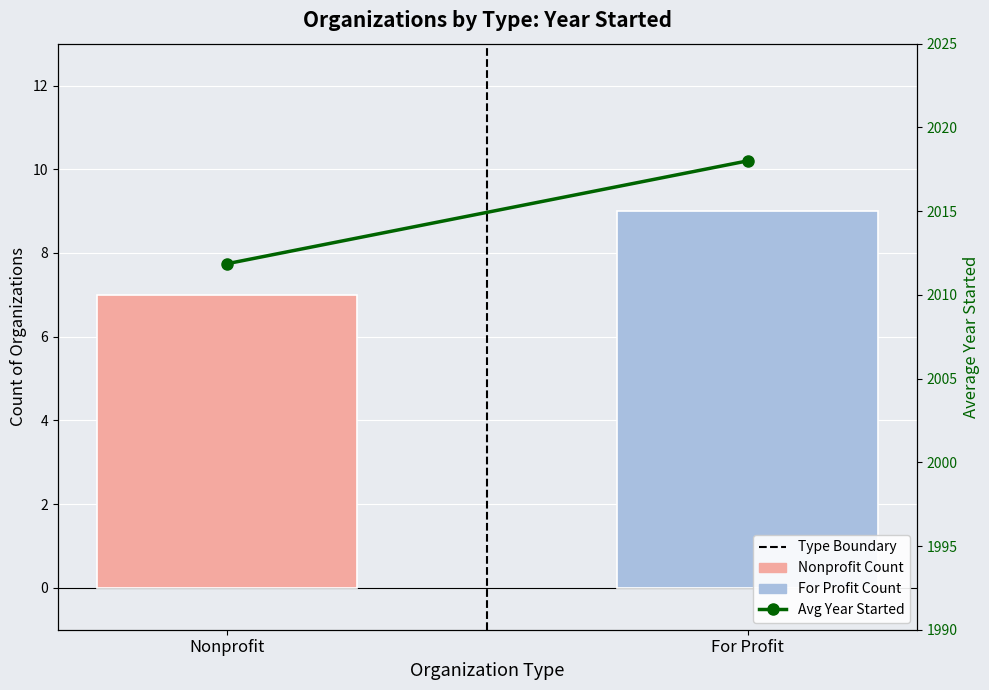

Rank the categories by Avg Year Started value from highest to lowest.

For Profit, Nonprofit